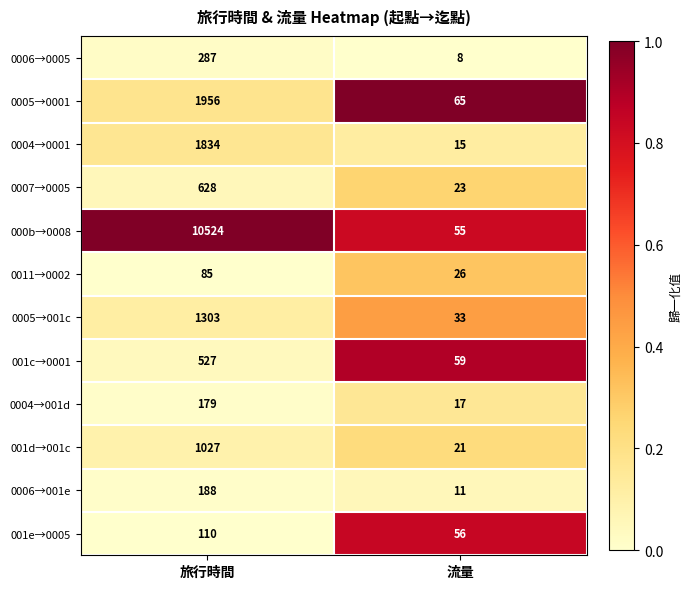

Which series has the largest range (max minus min)?

000b→0008